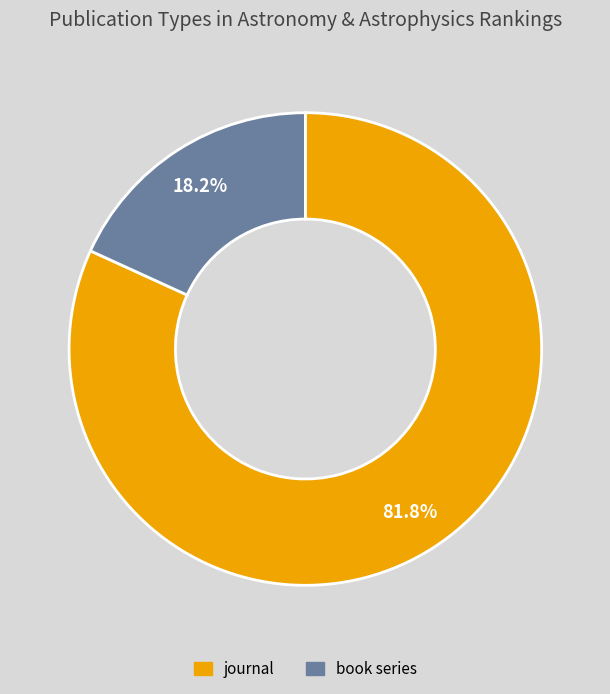

To the nearest percent, what is the combined percentage of book series and journal?

100%